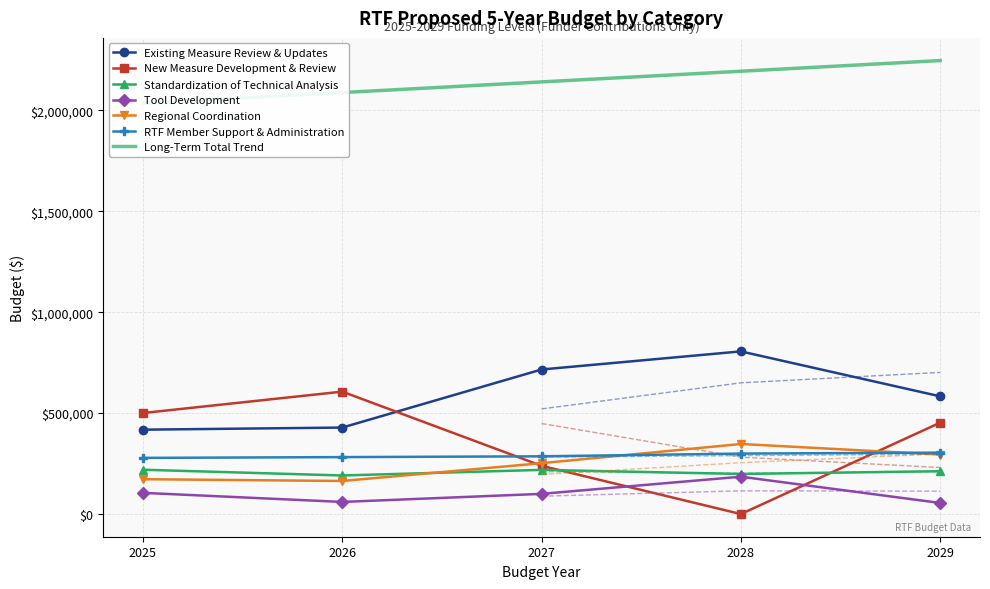

True or false: Standardization of Technical Analysis and Regional Coordination intersect in this chart.

True